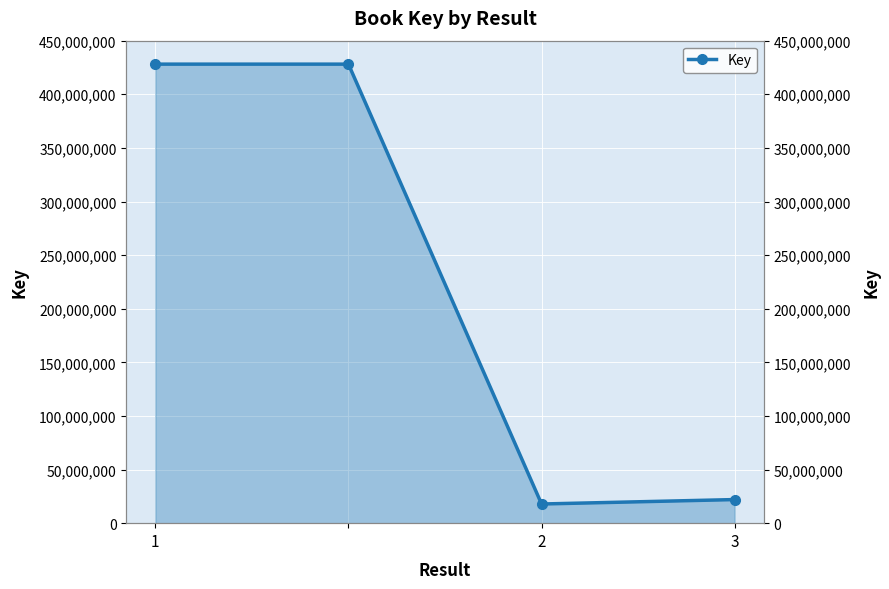

What is the minimum value shown in the chart?

17876883